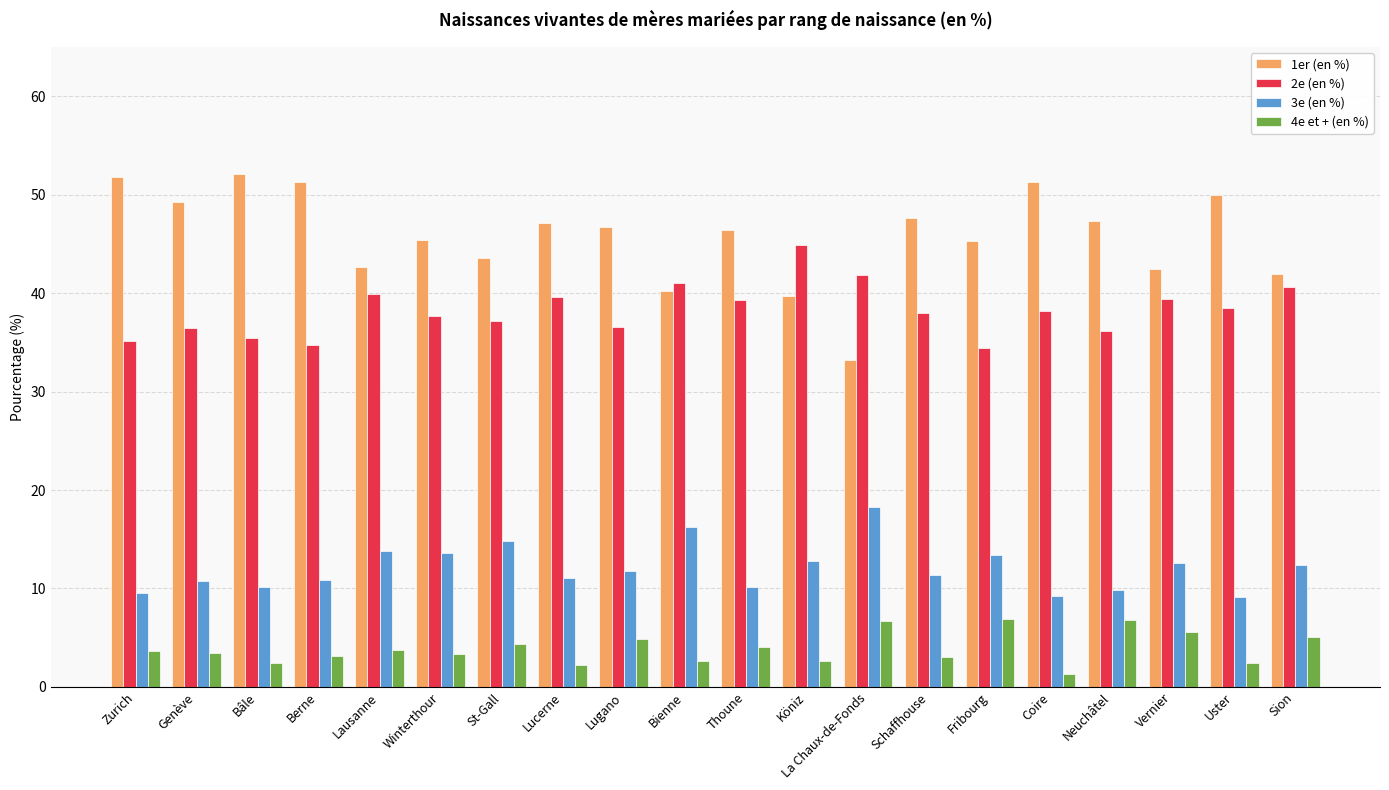

How many bars are there in each group?

4